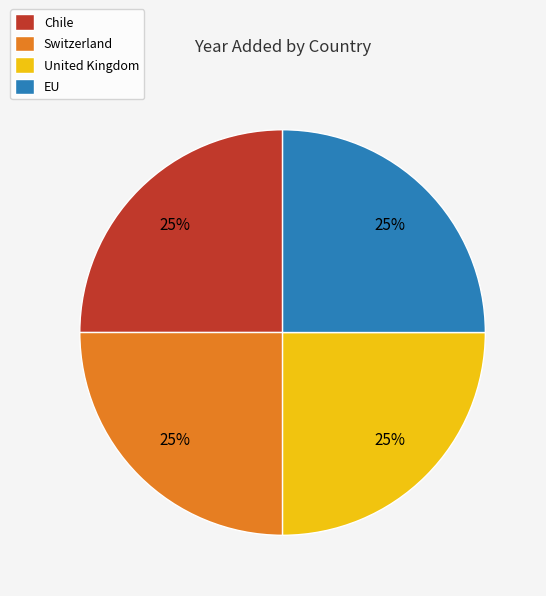

To the nearest percent, what is the combined percentage of United Kingdom and EU?

50%